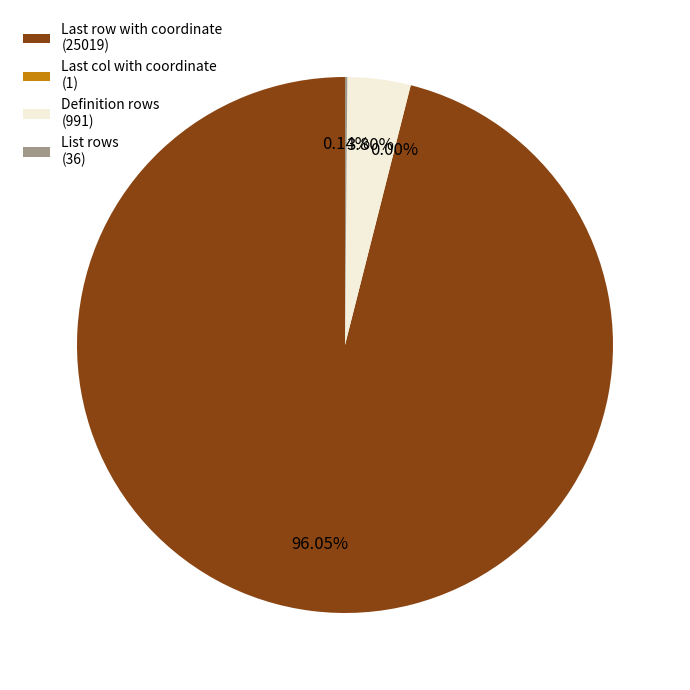

Which category has the biggest portion of the pie?

Last row with coordinate